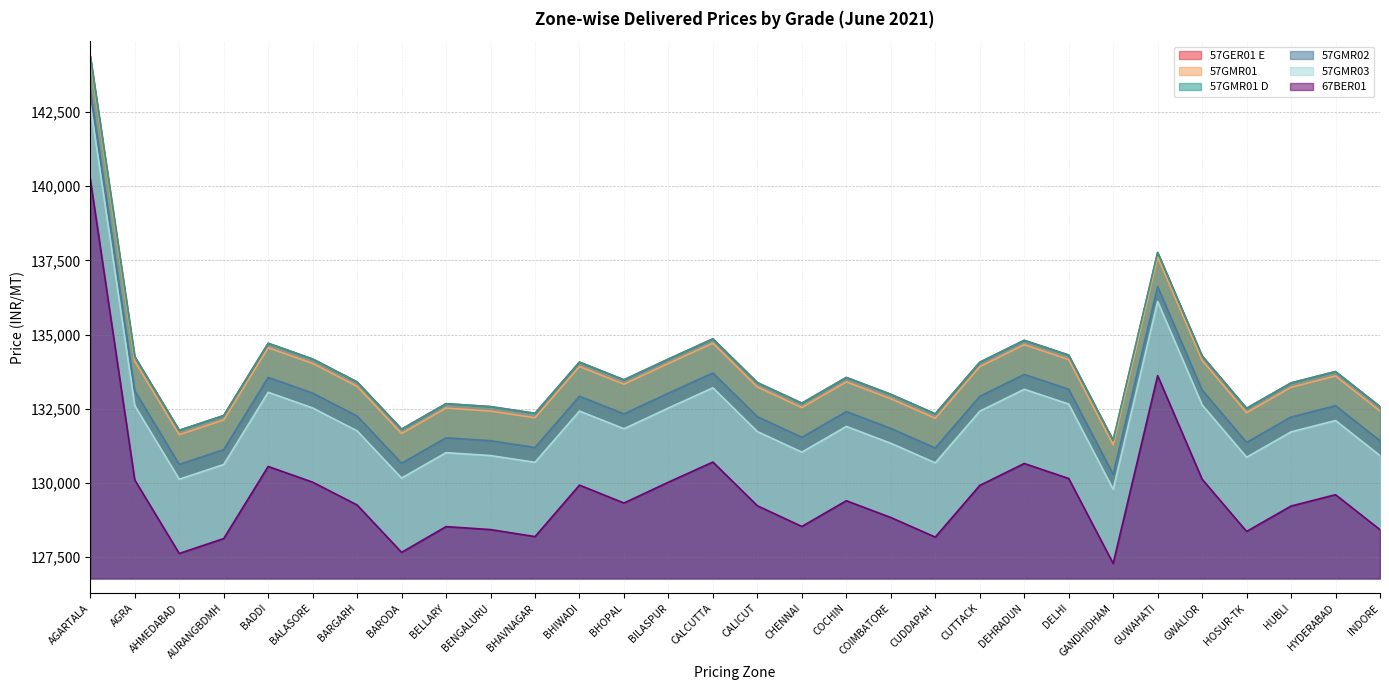

Reading left to right, list all the values displayed in this chart.

57GER01 E: AGARTALA=144389	AGRA=134260	AHMEDABAD=131779	AURANGBDMH=132275	BADDI=134710	BALASORE=134180	BARGARH=133408	BARODA=131818	BELLARY=132675	BENGALURU=132576	BHAVNAGAR=132350	BHIWADI=134076	BHOPAL=133480	BILASPUR=134179	CALCUTTA=134860	CALICUT=133385	CHENNAI=132692	COCHIN=133559	COIMBATORE=132991	CUDDAPAH=132332	CUTTACK=134070	DEHRADUN=134810	DELHI=134312	GANDHIDHAM=131440	GUWAHATI=137770	GWALIOR=134284	HOSUR-TK=132520	HUBLI=133375	HYDERABAD=133757	INDORE=132576
57GMR01: AGARTALA=144239	AGRA=134110	AHMEDABAD=131629	AURANGBDMH=132125	BADDI=134560	BALASORE=134030	BARGARH=133258	BARODA=131668	BELLARY=132525	BENGALURU=132426	BHAVNAGAR=132200	BHIWADI=133926	BHOPAL=133330	BILASPUR=134029	CALCUTTA=134710	CALICUT=133235	CHENNAI=132542	COCHIN=133409	COIMBATORE=132841	CUDDAPAH=132182	CUTTACK=133920	DEHRADUN=134660	DELHI=134162	GANDHIDHAM=131290	GUWAHATI=137620	GWALIOR=134134	HOSUR-TK=132370	HUBLI=133225	HYDERABAD=133607	INDORE=132426
57GMR01 D: AGARTALA=144389	AGRA=134260	AHMEDABAD=131779	AURANGBDMH=132275	BADDI=134710	BALASORE=134180	BARGARH=133408	BARODA=131818	BELLARY=132675	BENGALURU=132576	BHAVNAGAR=132350	BHIWADI=134076	BHOPAL=133480	BILASPUR=134179	CALCUTTA=134860	CALICUT=133385	CHENNAI=132692	COCHIN=133559	COIMBATORE=132991	CUDDAPAH=132332	CUTTACK=134070	DEHRADUN=134810	DELHI=134312	GANDHIDHAM=131440	GUWAHATI=137770	GWALIOR=134284	HOSUR-TK=132520	HUBLI=133375	HYDERABAD=133757	INDORE=132576
57GMR02: AGARTALA=143239	AGRA=133110	AHMEDABAD=130629	AURANGBDMH=131125	BADDI=133560	BALASORE=133030	BARGARH=132258	BARODA=130668	BELLARY=131525	BENGALURU=131426	BHAVNAGAR=131200	BHIWADI=132926	BHOPAL=132330	BILASPUR=133029	CALCUTTA=133710	CALICUT=132235	CHENNAI=131542	COCHIN=132409	COIMBATORE=131841	CUDDAPAH=131182	CUTTACK=132920	DEHRADUN=133660	DELHI=133162	GANDHIDHAM=130290	GUWAHATI=136620	GWALIOR=133134	HOSUR-TK=131370	HUBLI=132225	HYDERABAD=132607	INDORE=131426
57GMR03: AGARTALA=142739	AGRA=132610	AHMEDABAD=130129	AURANGBDMH=130625	BADDI=133060	BALASORE=132530	BARGARH=131758	BARODA=130168	BELLARY=131025	BENGALURU=130926	BHAVNAGAR=130700	BHIWADI=132426	BHOPAL=131830	BILASPUR=132529	CALCUTTA=133210	CALICUT=131735	CHENNAI=131042	COCHIN=131909	COIMBATORE=131341	CUDDAPAH=130682	CUTTACK=132420	DEHRADUN=133160	DELHI=132662	GANDHIDHAM=129790	GUWAHATI=136120	GWALIOR=132634	HOSUR-TK=130870	HUBLI=131725	HYDERABAD=132107	INDORE=130926
67BER01: AGARTALA=140242	AGRA=130105	AHMEDABAD=127628	AURANGBDMH=128130	BADDI=130560	BALASORE=130030	BARGARH=129262	BARODA=127666	BELLARY=128533	BENGALURU=128433	BHAVNAGAR=128197	BHIWADI=129931	BHOPAL=129328	BILASPUR=130030	CALCUTTA=130709	CALICUT=129235	CHENNAI=128538	COCHIN=129405	COIMBATORE=128840	CUDDAPAH=128179	CUTTACK=129920	DEHRADUN=130660	DELHI=130155	GANDHIDHAM=127290	GUWAHATI=133620	GWALIOR=130130	HOSUR-TK=128371	HUBLI=129226	HYDERABAD=129609	INDORE=128429